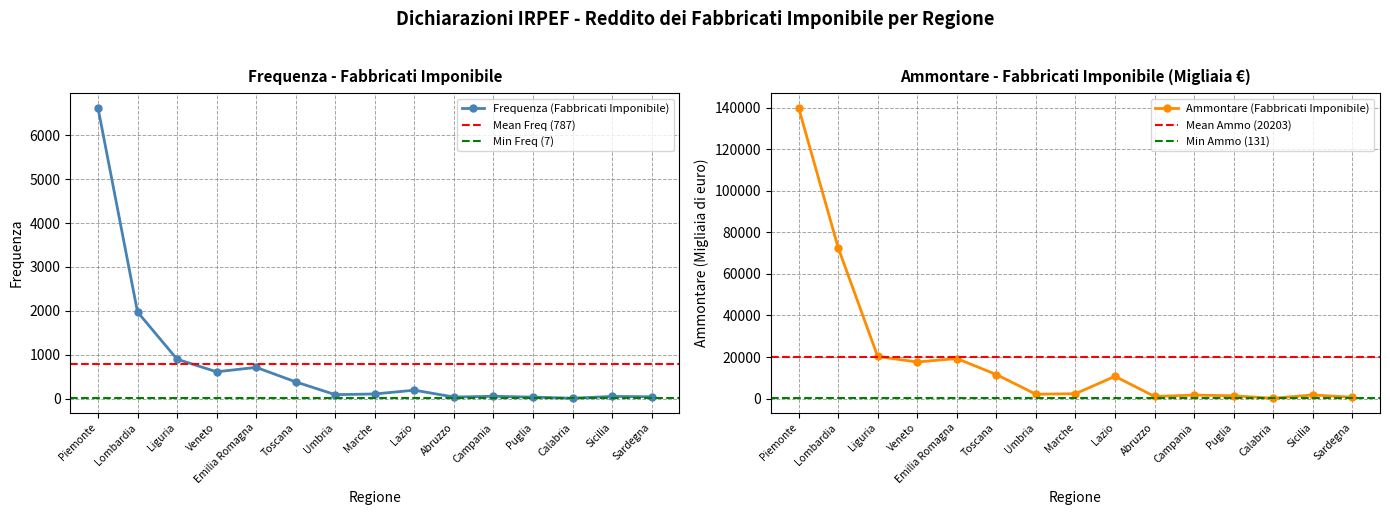

How many lines are shown in the chart?

2